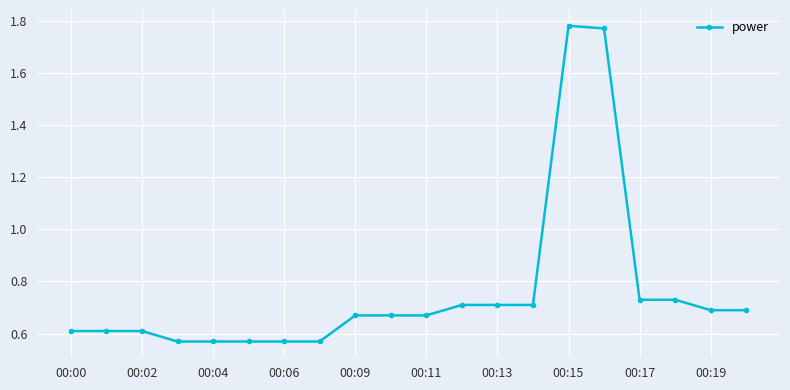

How many values are between 0 and 1?

18